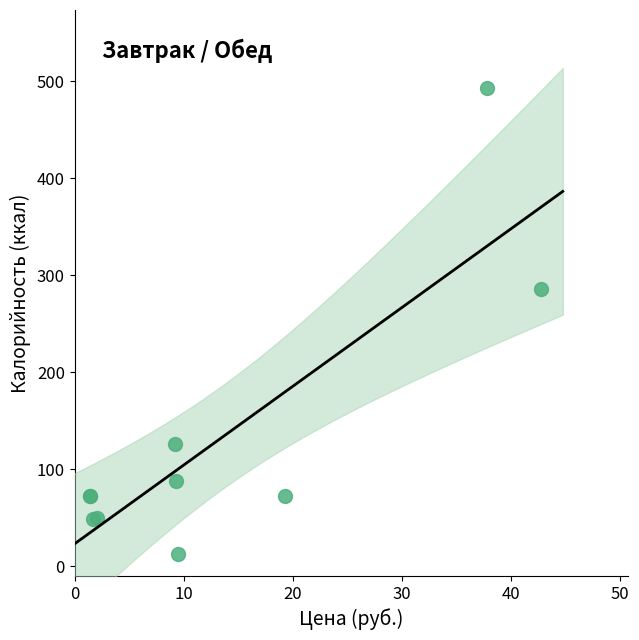

What Y value in the scatter plot is closest to 253?

286.1